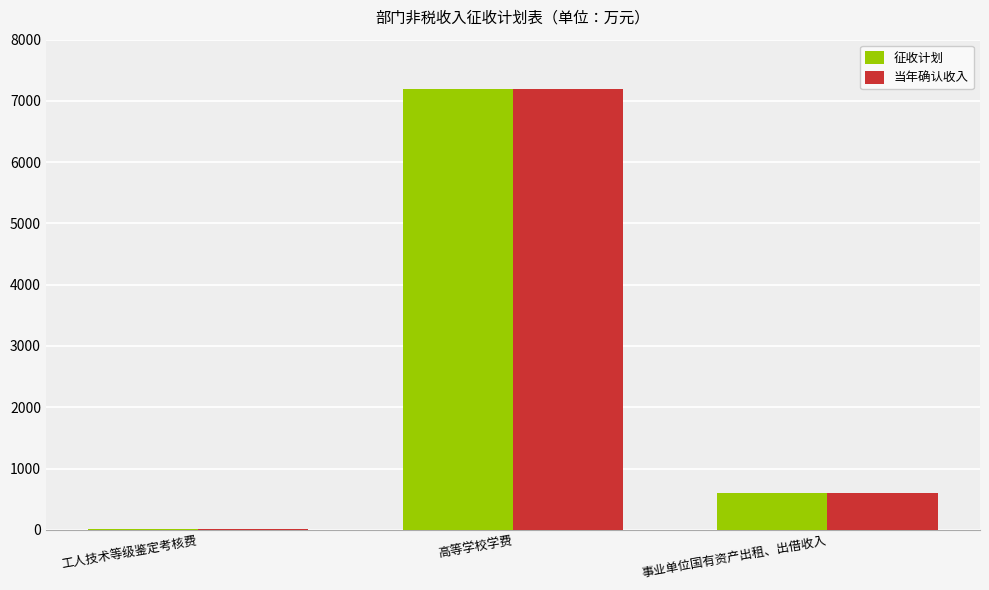

Reading right to left, transcribe all the data shown in this chart.

征收计划: 600	7200	20
当年确认收入: 600	7200	20